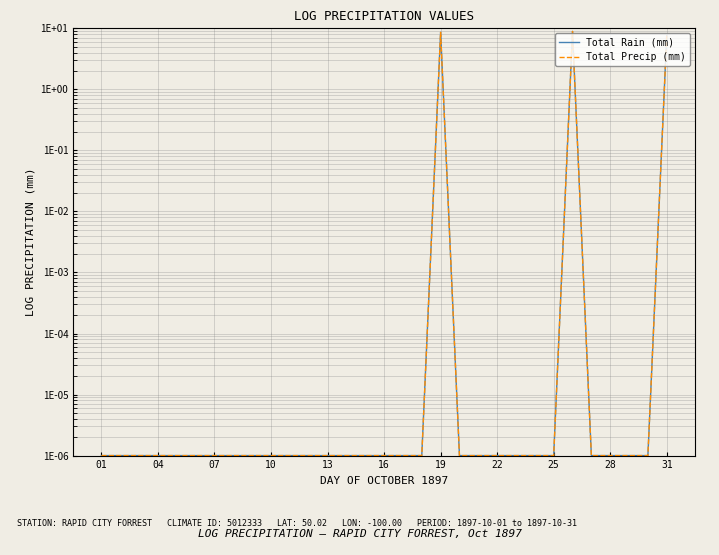

Which series has the largest range (max minus min)?

Total Rain (mm)